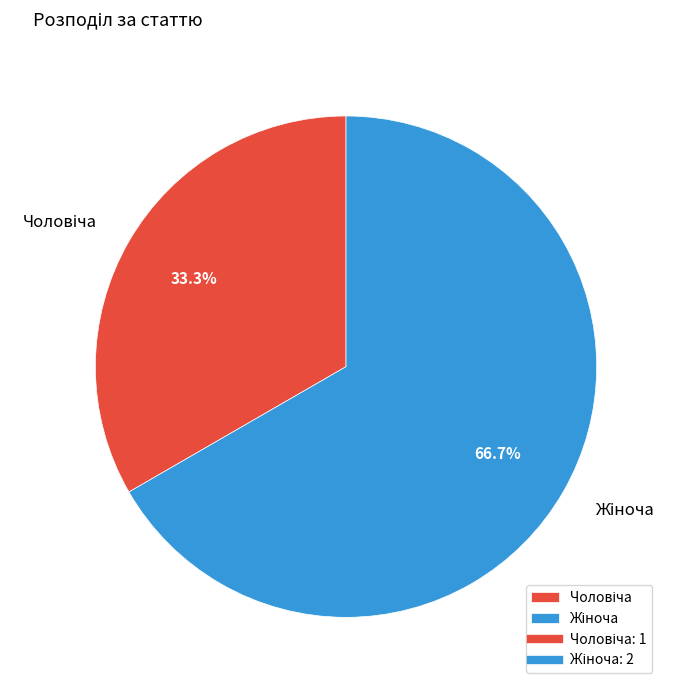

Does any single category account for the majority?

Yes